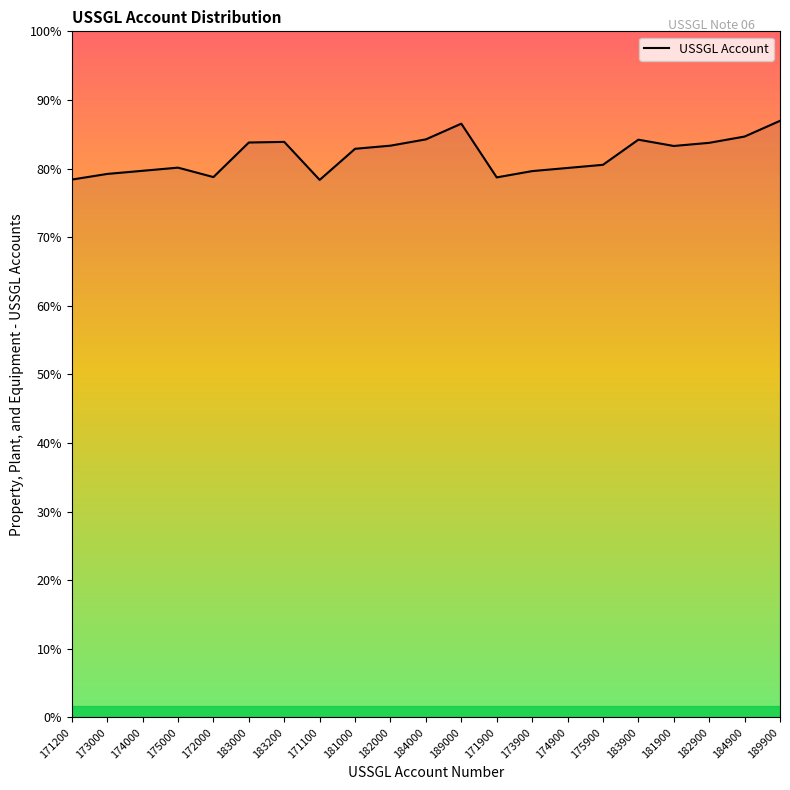

Does the chart display data point markers on the line(s)?

No